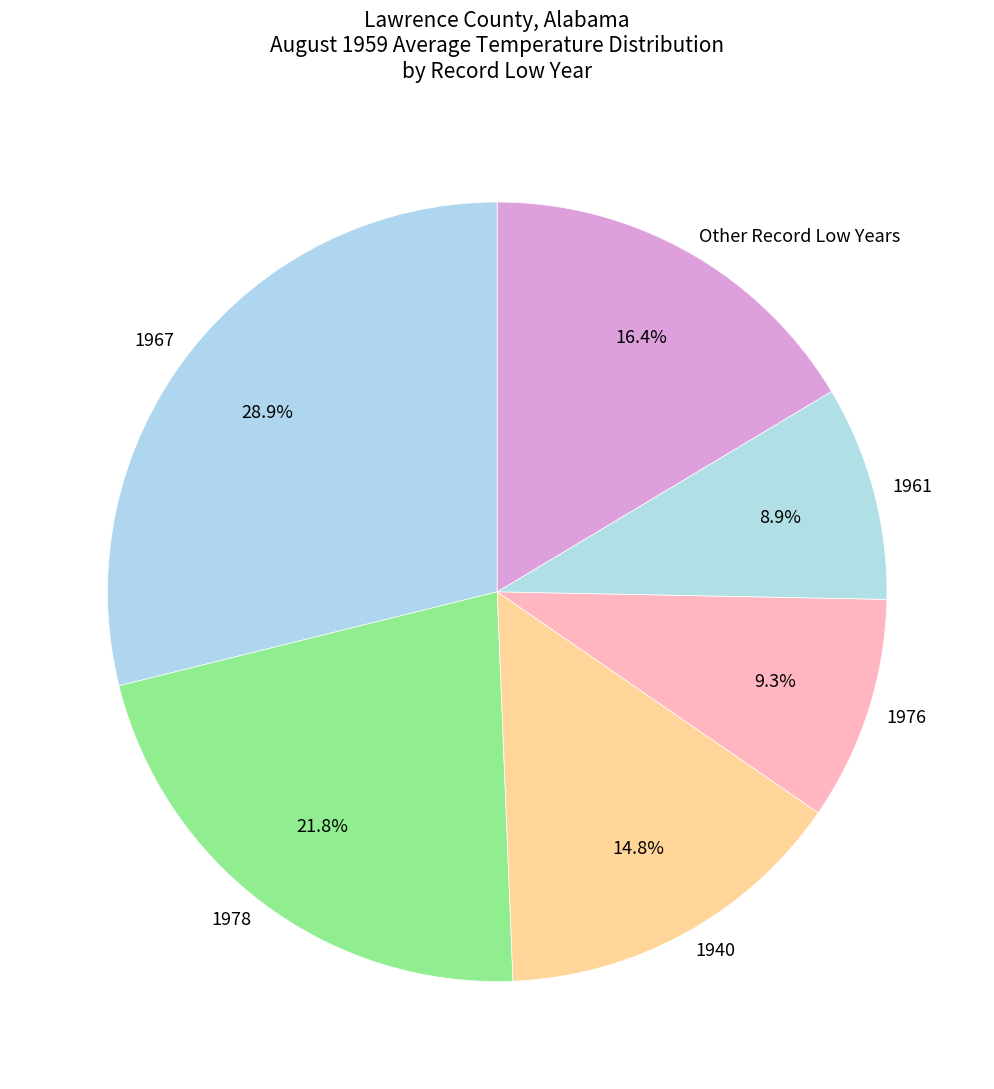

To the nearest percent, what is the combined percentage of 1940 and 1978?

37%